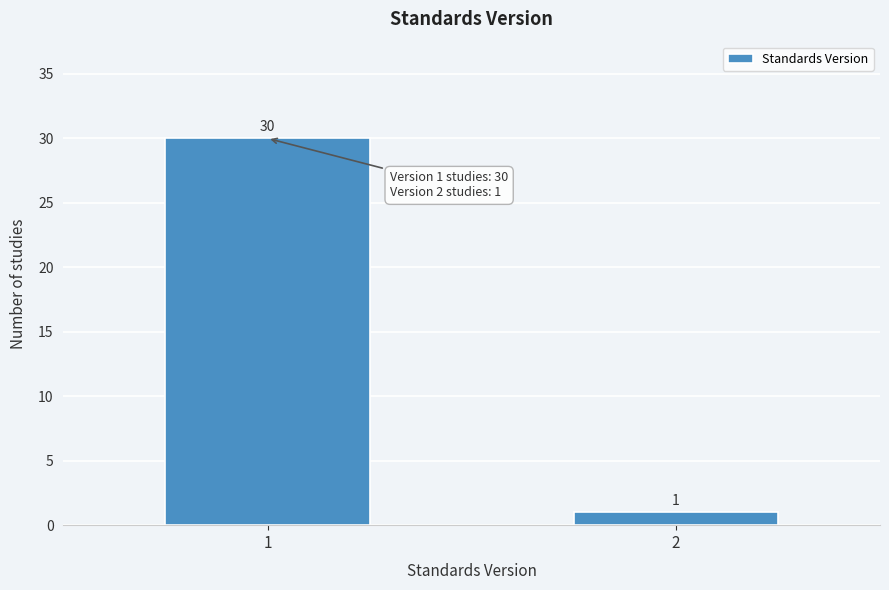

Reading left to right, list all the values displayed in this chart.

30	1